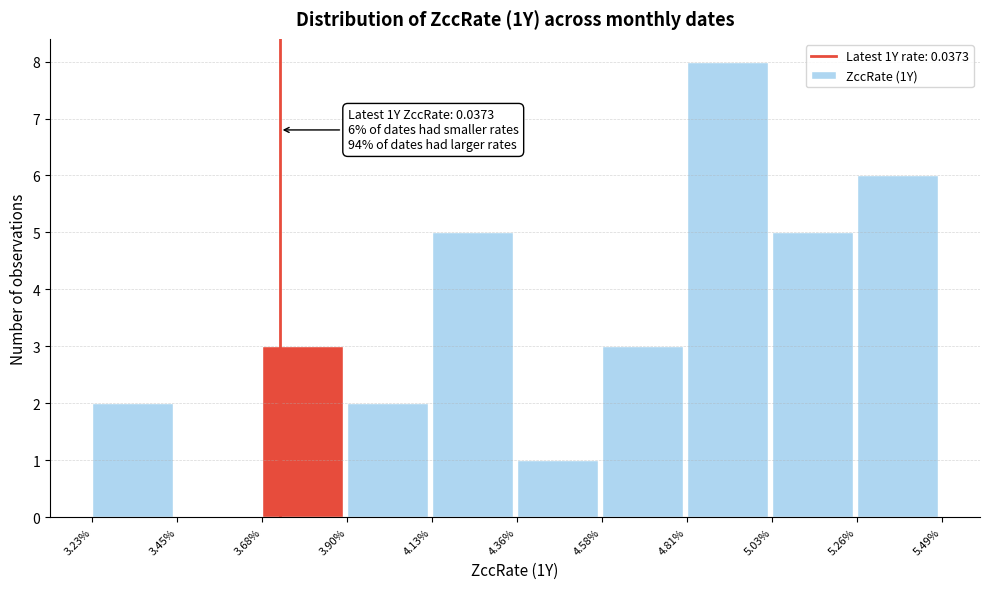

Reading left to right, list all the values displayed in this chart.

3.23%=2	3.45%=0	3.68%=3	3.90%=2	4.13%=5	4.36%=1	4.58%=3	4.81%=8	5.03%=5	5.26%=6